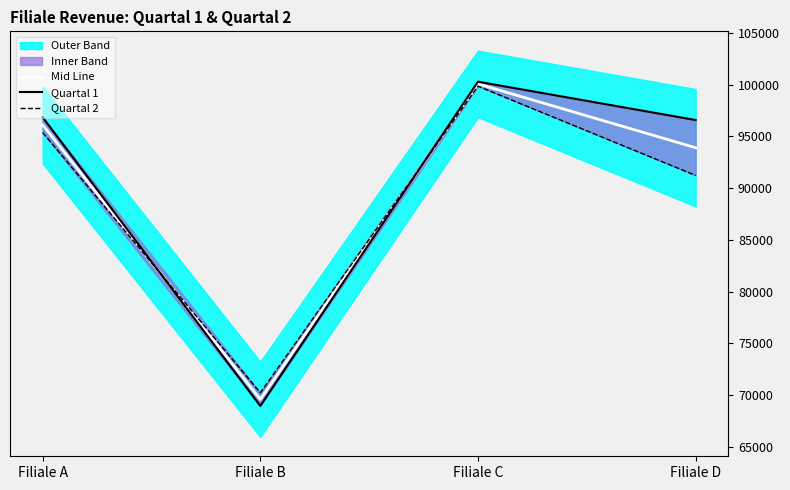

What is the value of the Quartal 1 point at the 2nd from the left?

68950.0